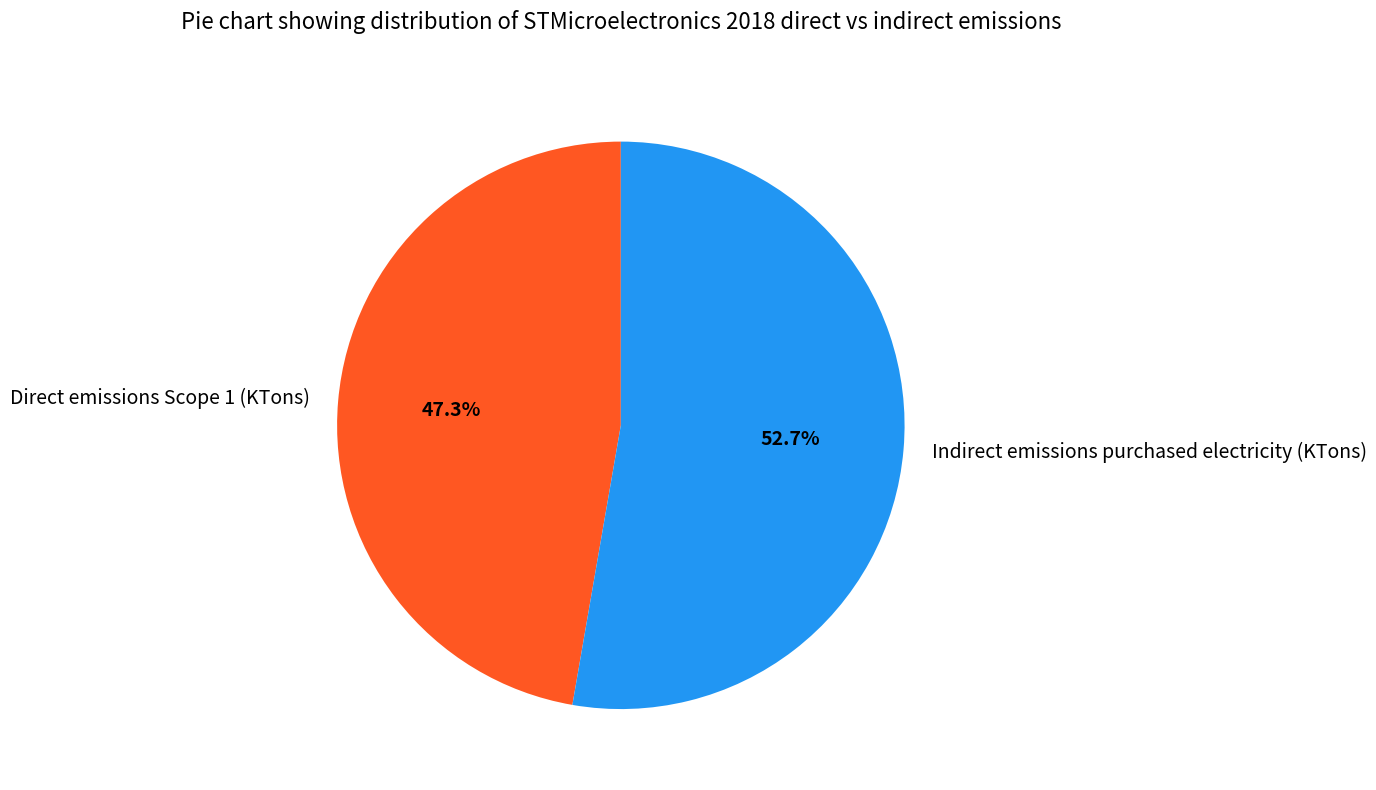

Which category has the biggest portion of the pie?

Indirect emissions purchased electricity (KTons)